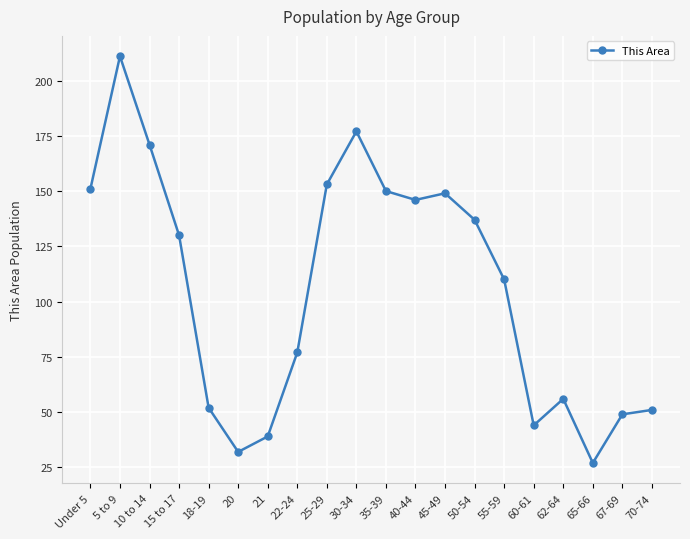

What position from the right is 35-39?

10